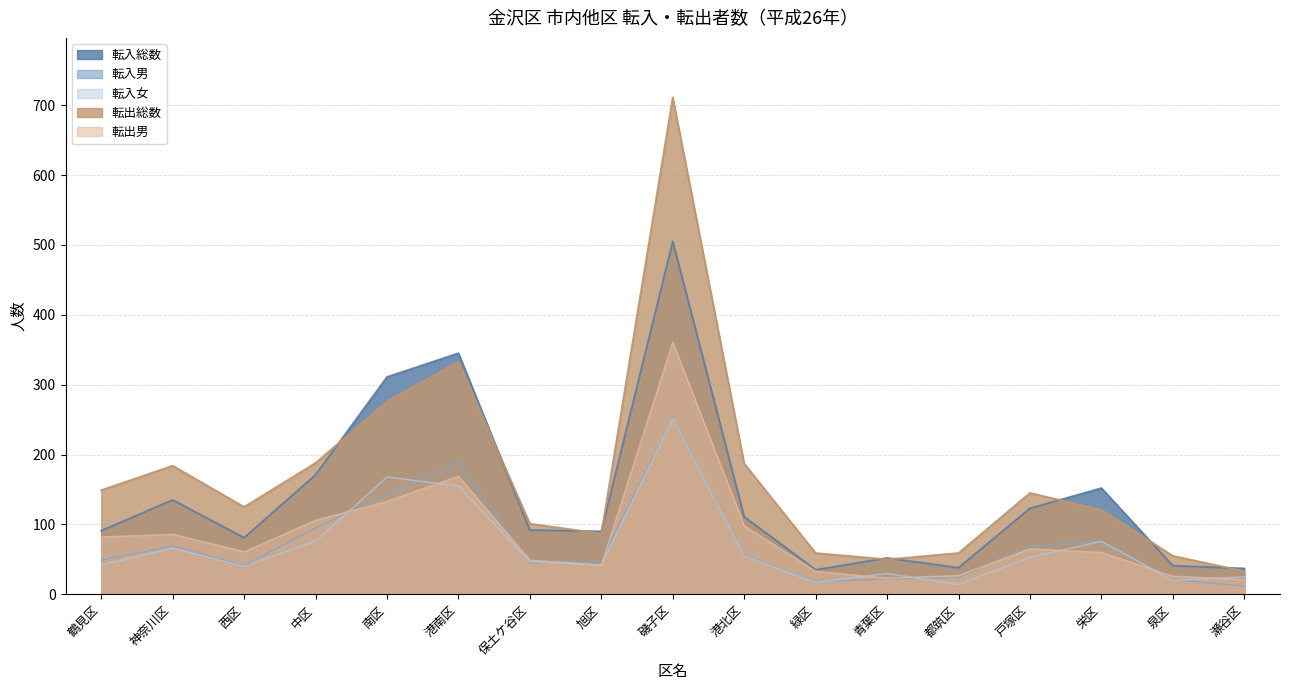

What is the difference between the second highest and second lowest values in the 転入総数 series?

308